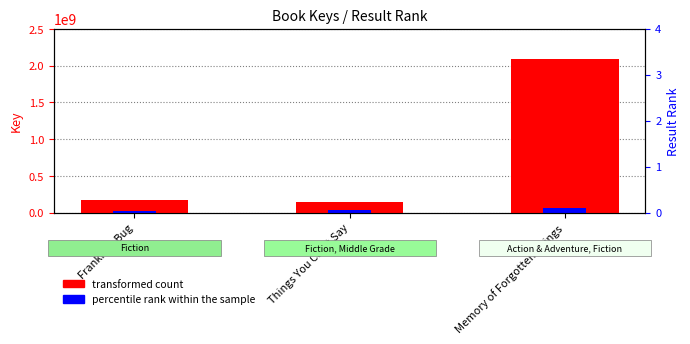

At which category is the sum across all series the highest?

Memory of Forgotten Things